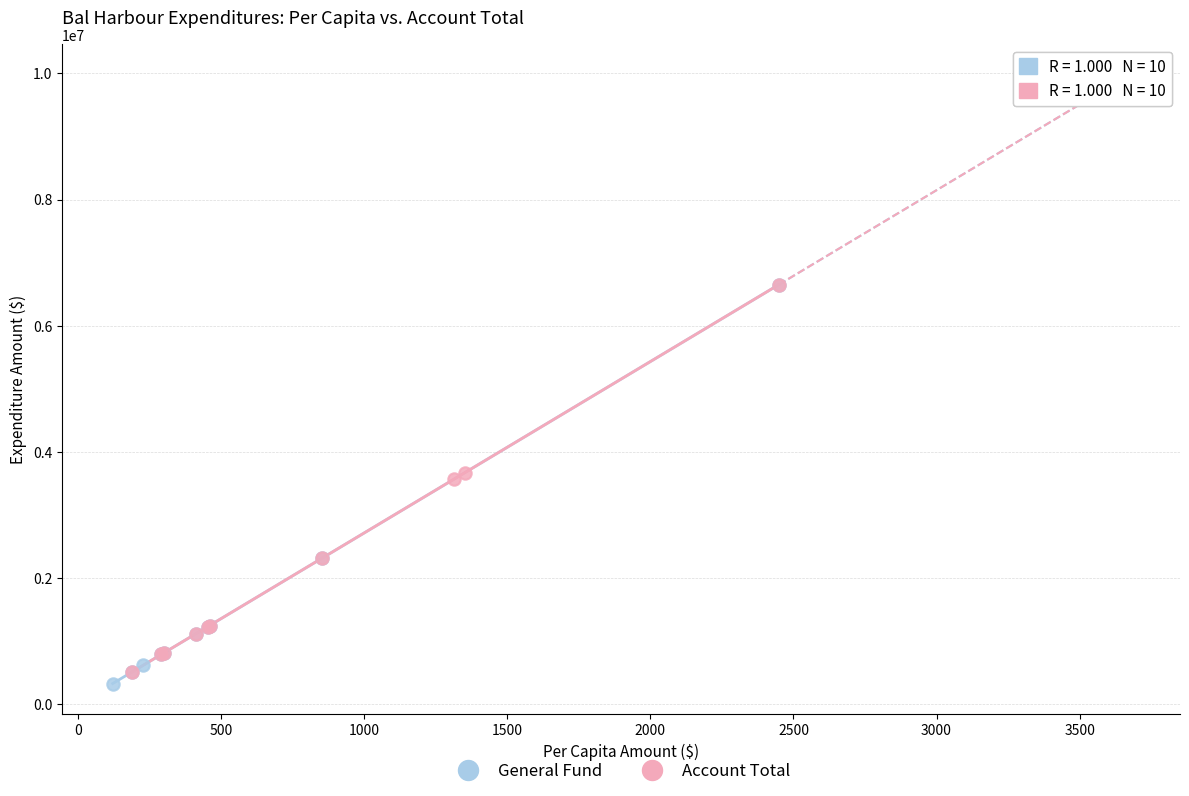

Which series has the largest Y range (max minus min)?

General Fund